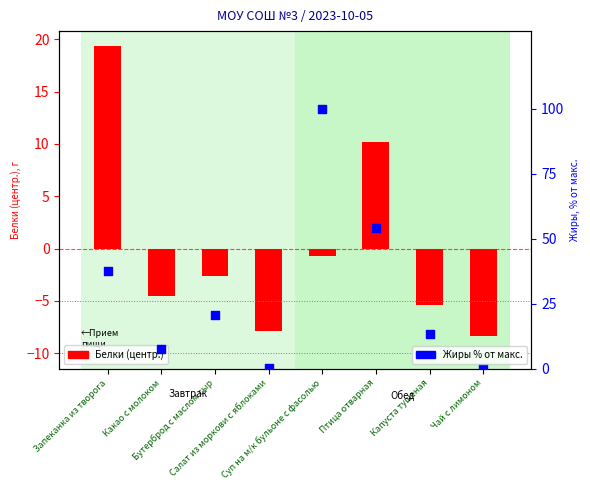

Which series has the widest spread of Y values?

Жиры % от макс.